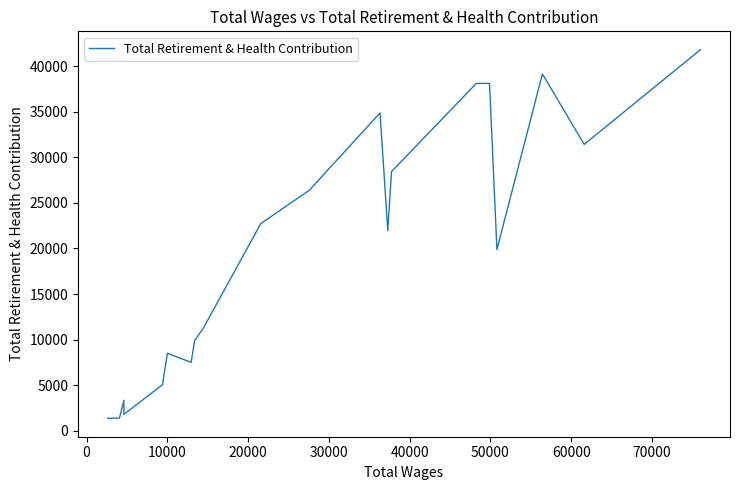

How many points are higher than both their immediate neighbors (excluding endpoints)?

4